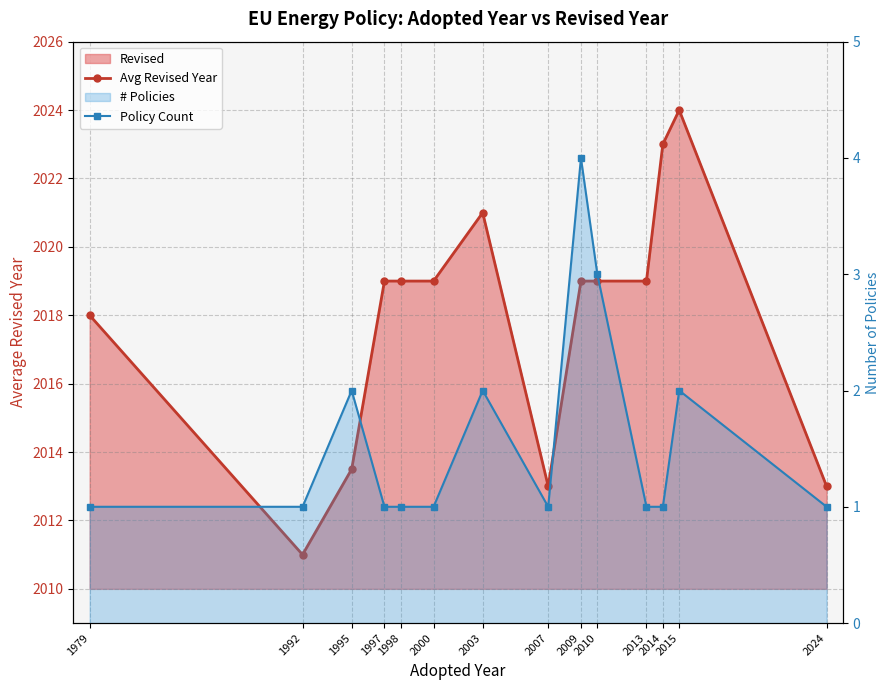

Which series has the widest spread of values?

Avg Revised Year